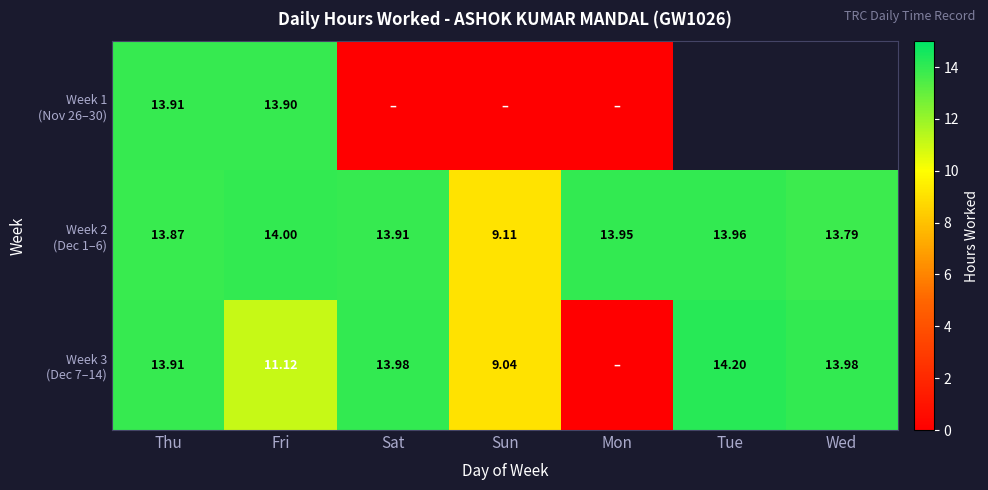

Rank the series by their average value, from highest to lowest.

Week 1 (Nov 26–30), Week 2 (Dec 1–6), Week 3 (Dec 7–14)